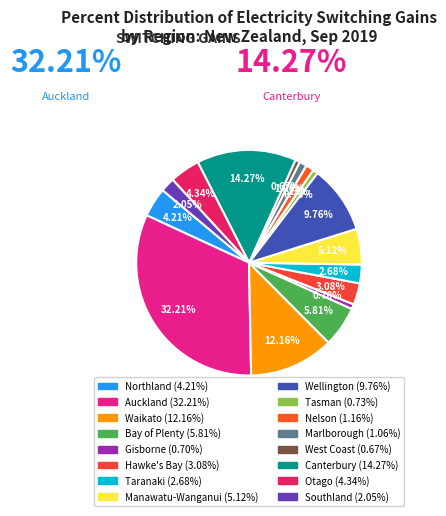

Count the number of slices in the pie.

16